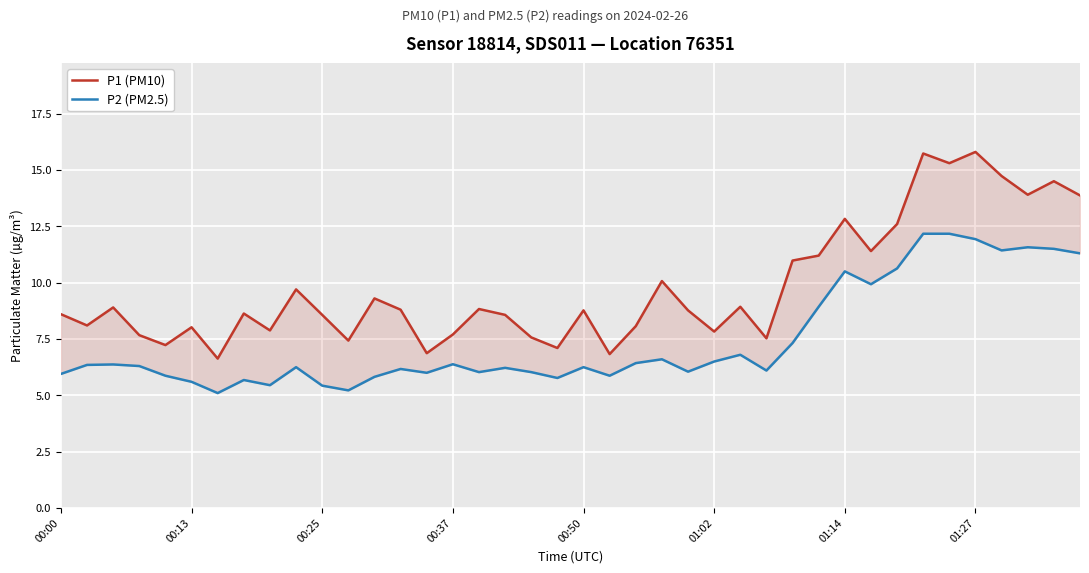

Is the value of P2 (PM2.5) at 23 greater than the value of P1 (PM10) at 23?

No